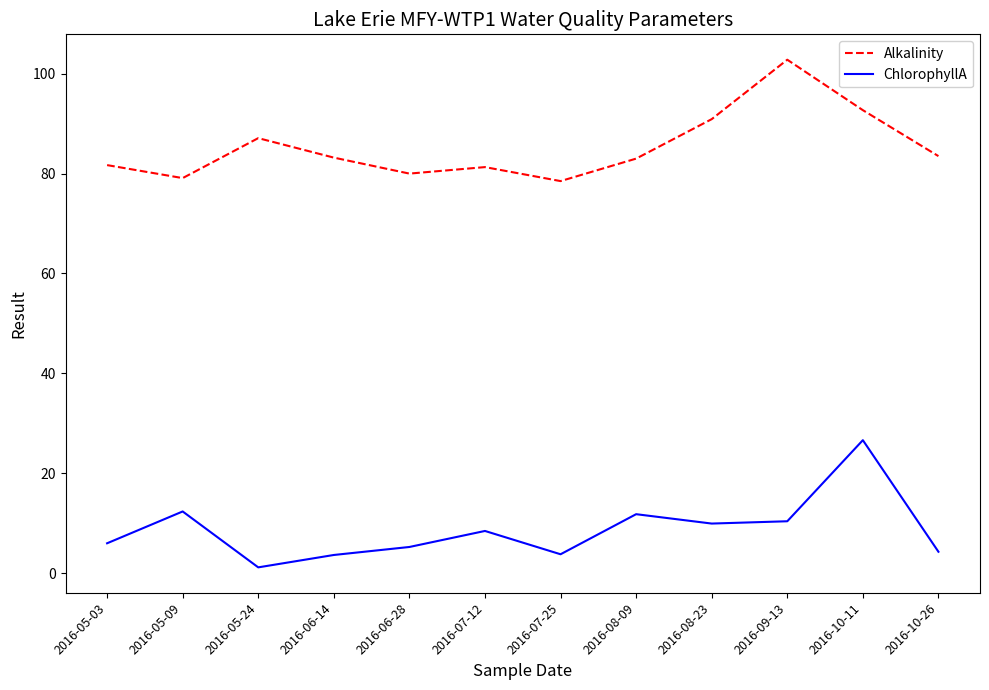

What is the sum of the ChlorophyllA values at 2016-05-03 and 2016-06-14?

9.6